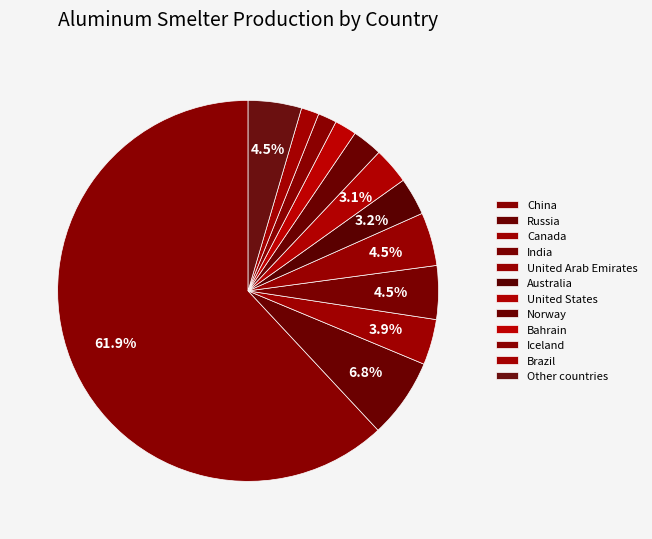

How many slices are in this pie chart?

12